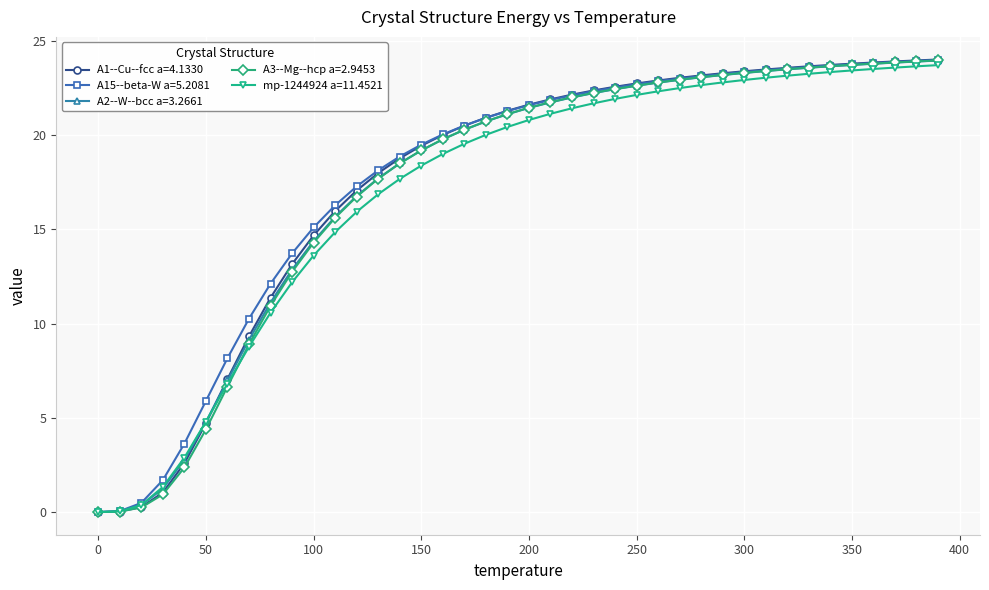

What is the value of the mp-1244924 a=11.4521 point at the 9th from the left?

10.6